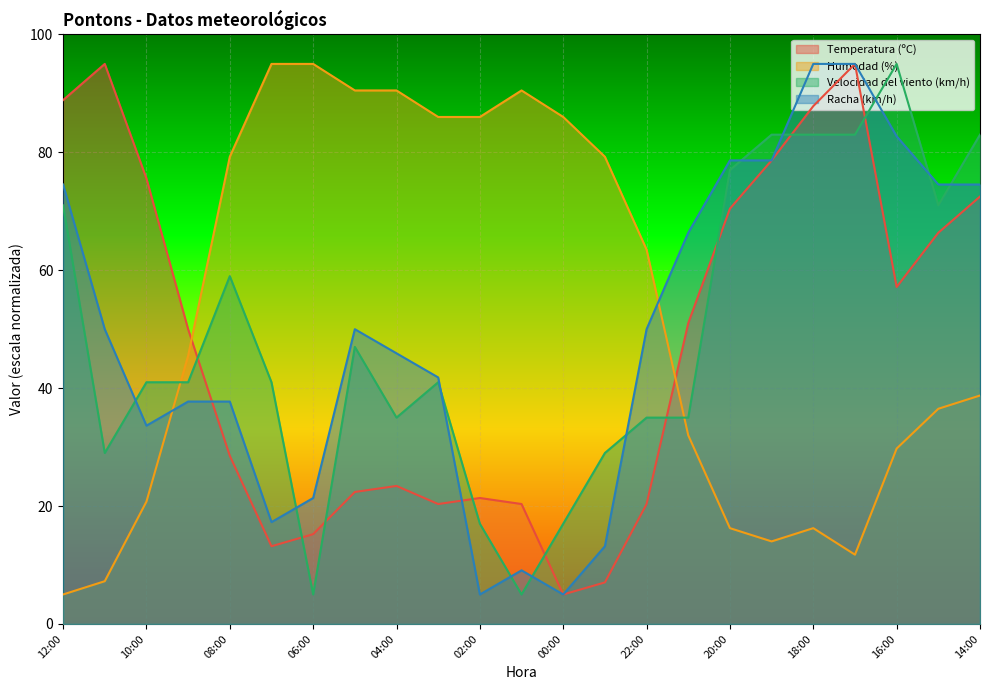

In Temperatura (ºC), how many points are lower than both neighbors (excluding endpoints)?

4